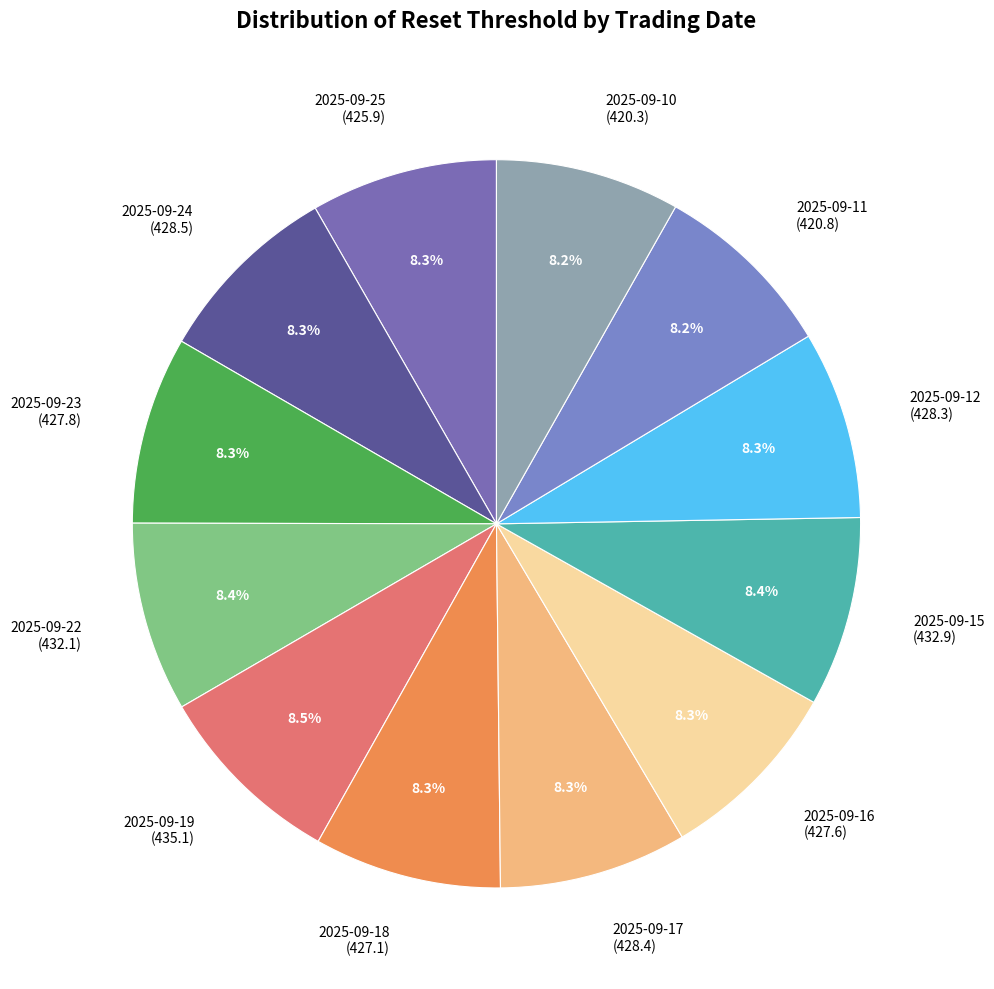

True or false: 2025-09-19 accounts for 1% of the total.

False